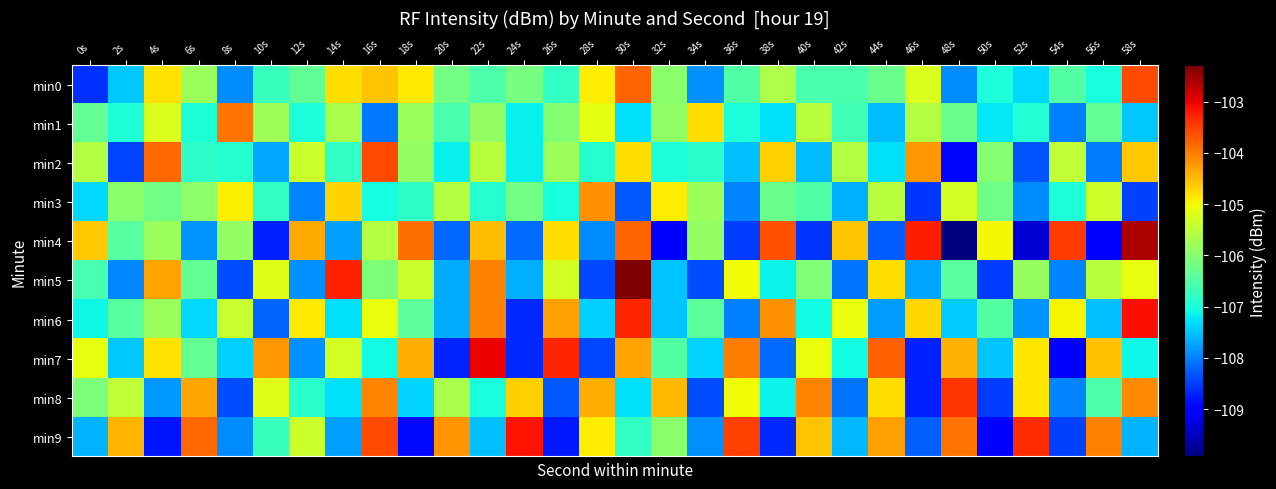

At how many categories does at least one series exceed -109?

30